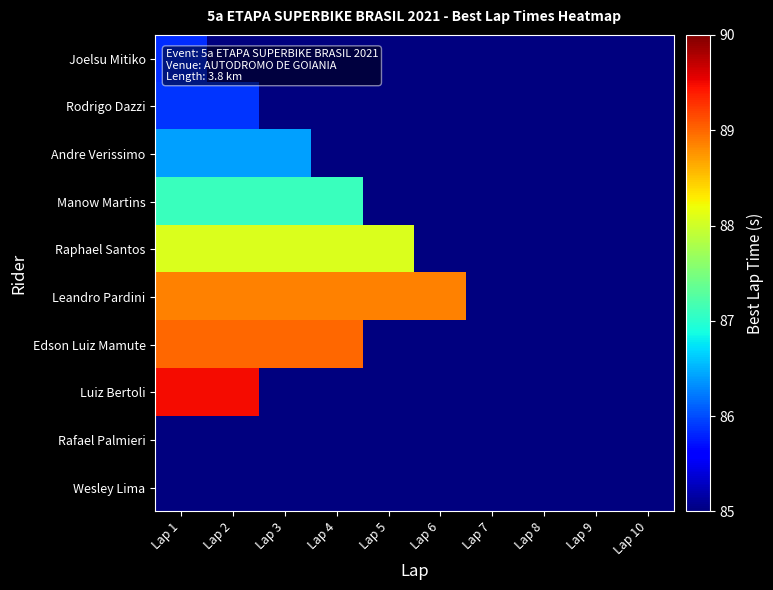

Rank the series by their maximum value, from lowest to highest.

Rafael Palmieri, Wesley Lima, Joelsu Mitiko, Rodrigo Dazzi, Andre Verissimo, Manow Martins, Raphael Santos, Leandro Pardini, Edson Luiz Mamute, Luiz Bertoli